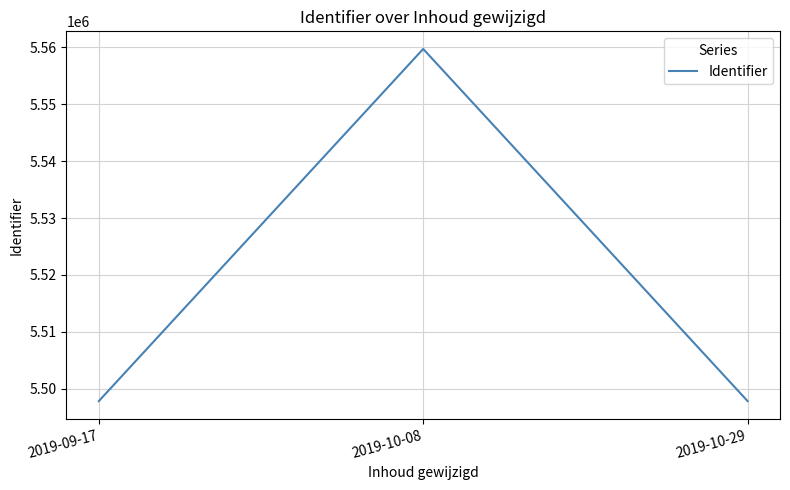

Count the number of data series in this chart.

1